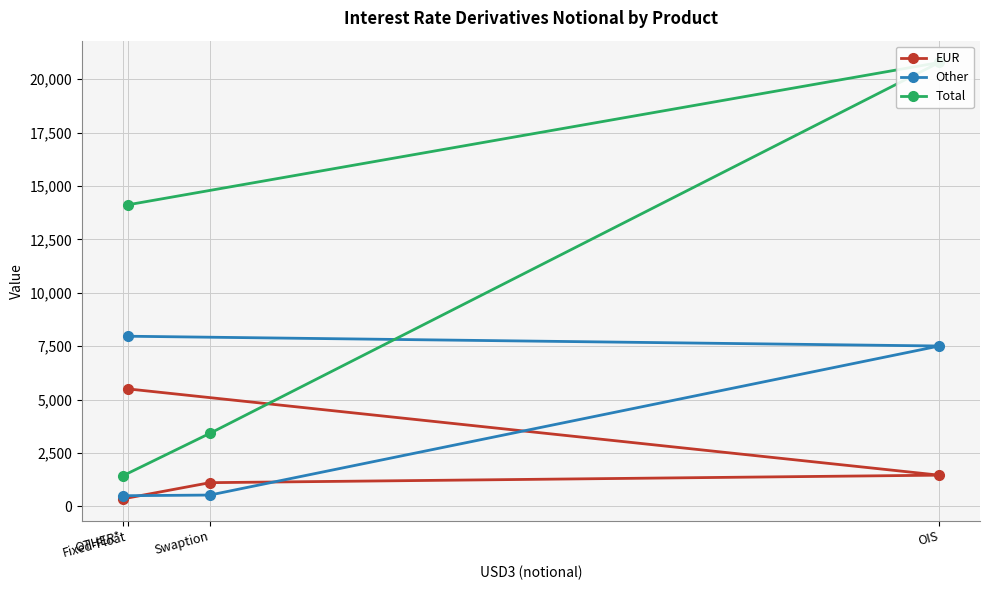

Which has a higher value, OIS or Swaption?

OIS